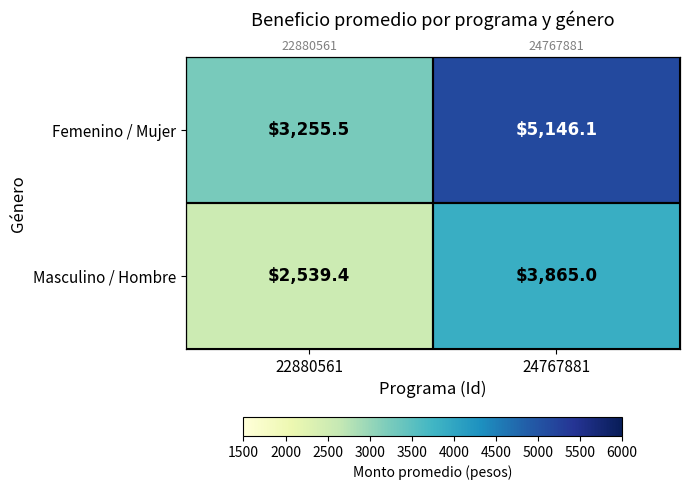

Rank the categories by Masculino / Hombre value from lowest to highest.

22880561, 24767881